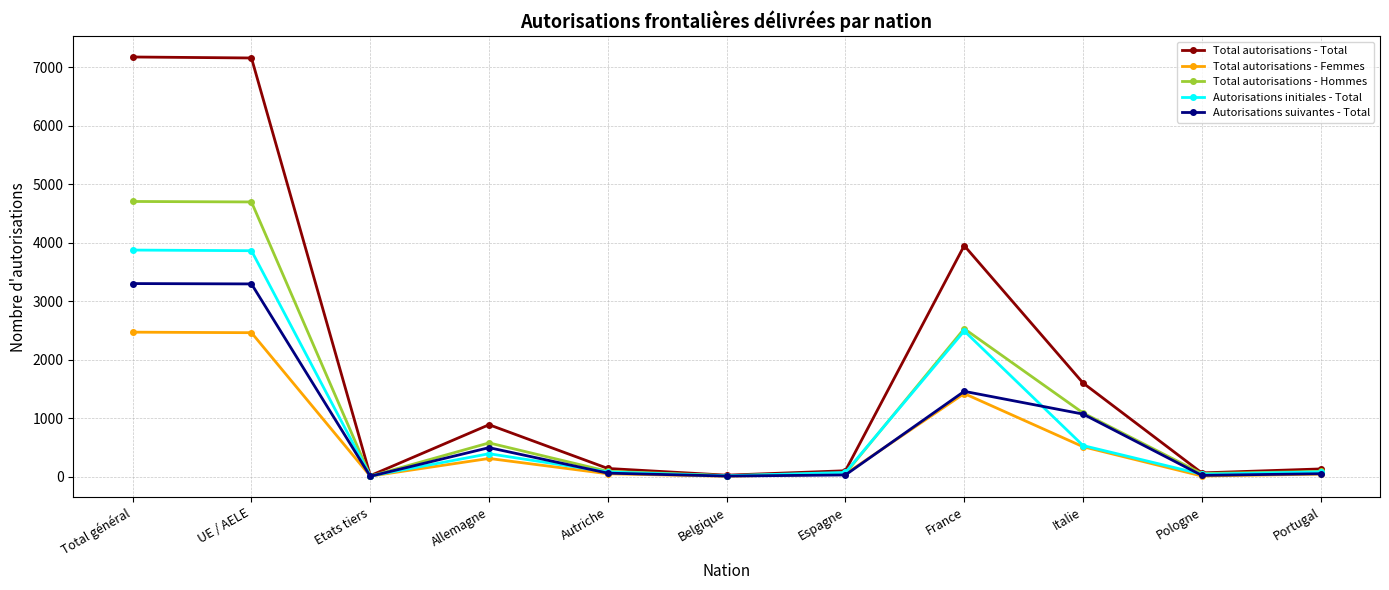

At which category does Autorisations initiales - Total reach its first local valley?

Etats tiers